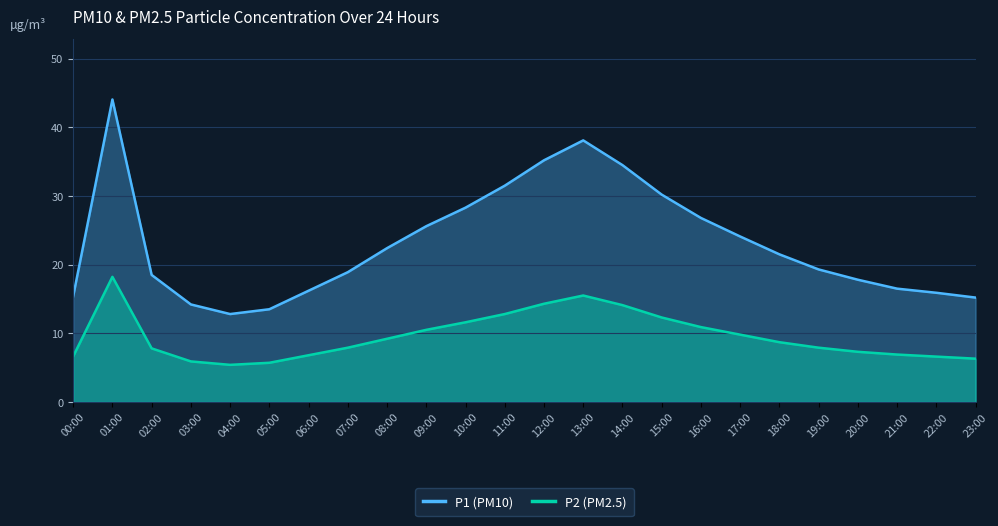

True or false: P2 has a value of 15.5 at 13:00.

True